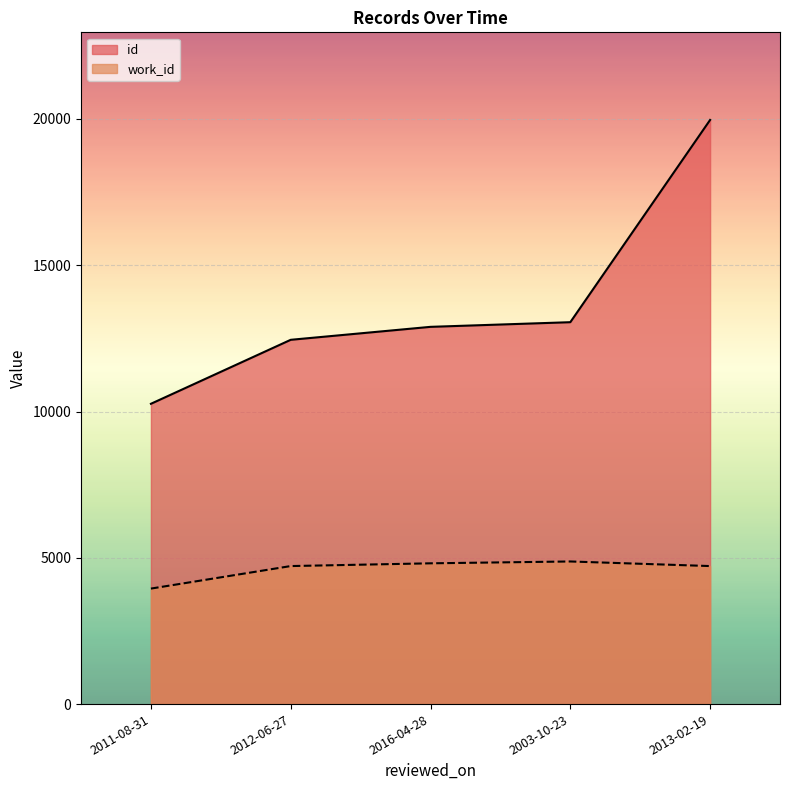

What is the value of the id point at the 2nd from the left?

12452